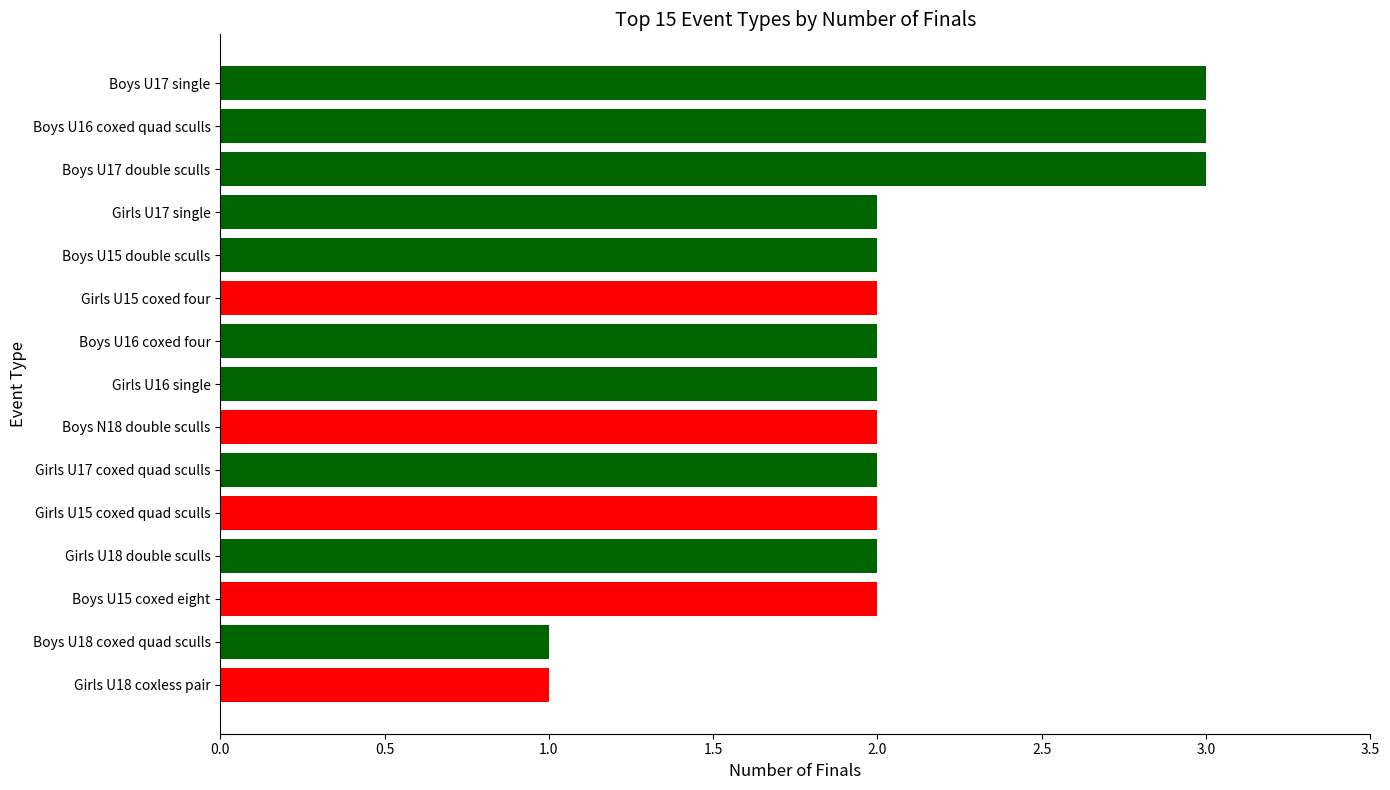

Reading top to bottom, extract all data points from this chart.

Boys U17 single=3	Boys U16 coxed quad sculls=3	Boys U17 double sculls=3	Girls U17 single=2	Boys U15 double sculls=2	Girls U15 coxed four=2	Boys U16 coxed four=2	Girls U16 single=2	Boys N18 double sculls=2	Girls U17 coxed quad sculls=2	Girls U15 coxed quad sculls=2	Girls U18 double sculls=2	Boys U15 coxed eight=2	Boys U18 coxed quad sculls=1	Girls U18 coxless pair=1